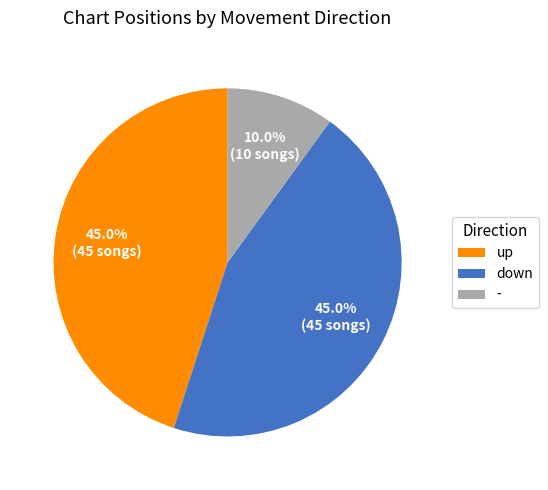

Which category has the smallest portion of the pie?

-